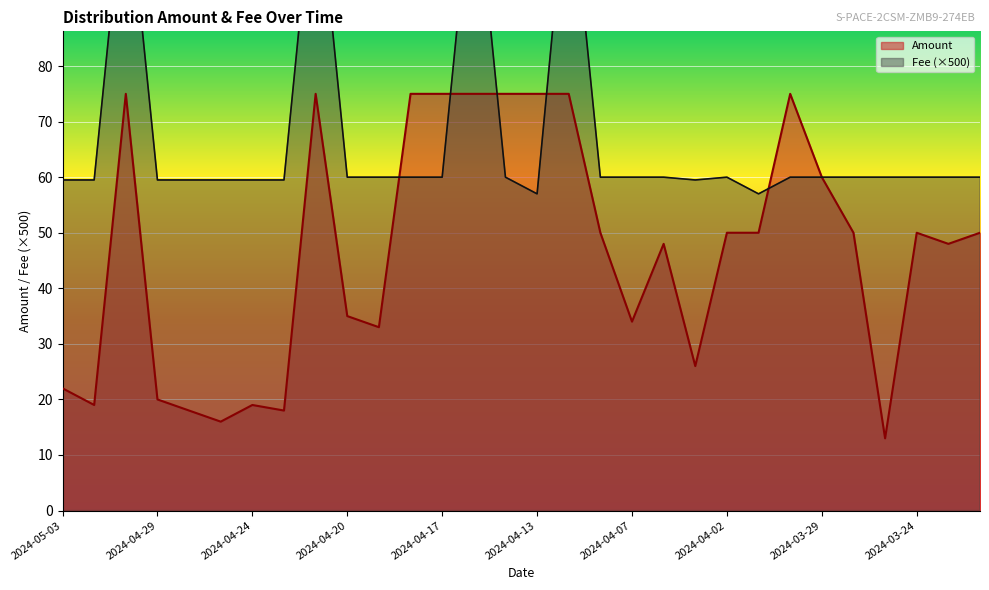

What are all the series names shown in the legend?

Amount, Fee